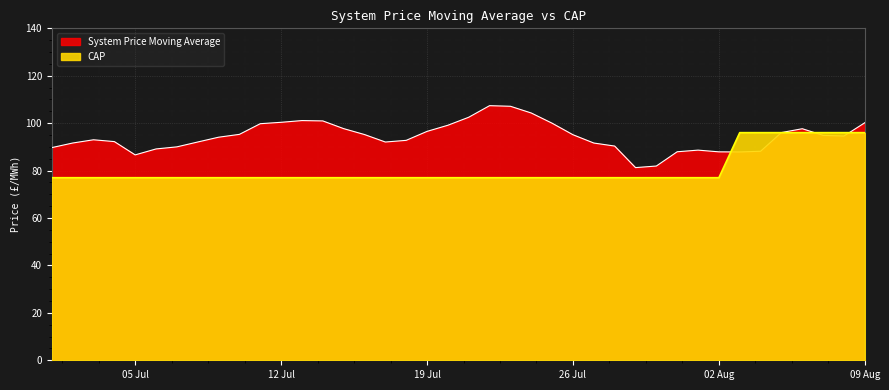

What is the maximum value shown in the chart?

107.4